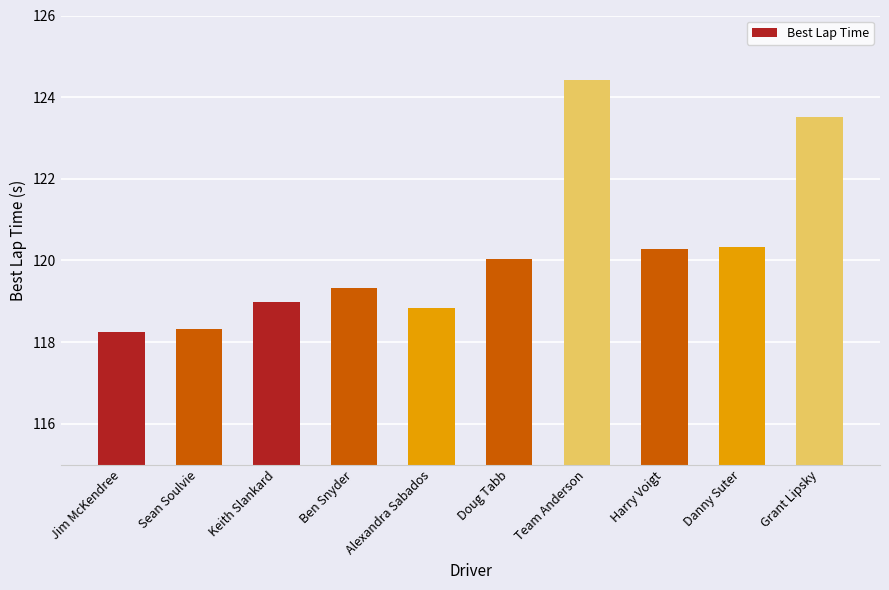

How many series are shown in this chart?

1